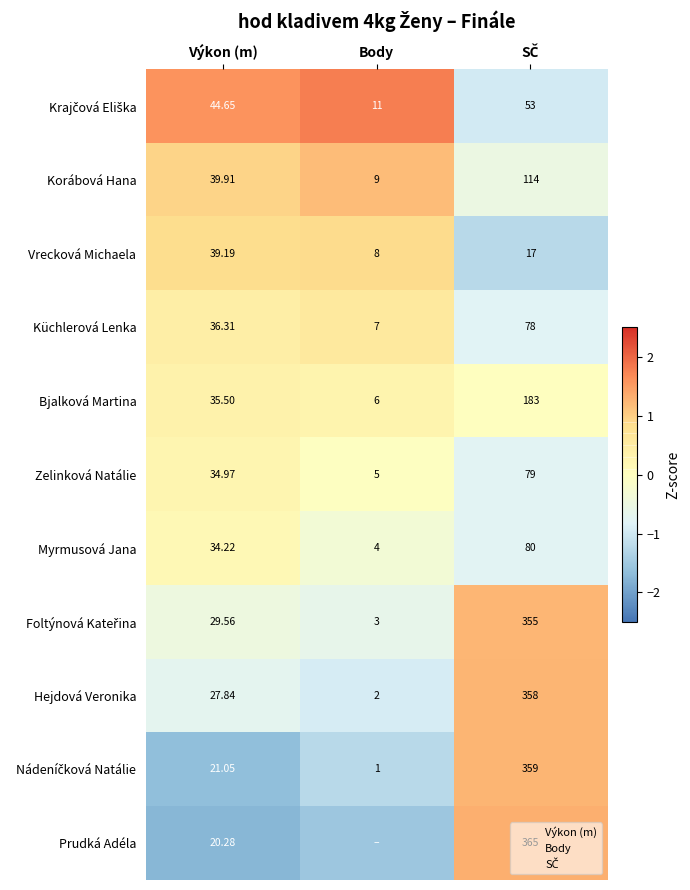

What is the maximum value for Prudká Adéla?

1.3